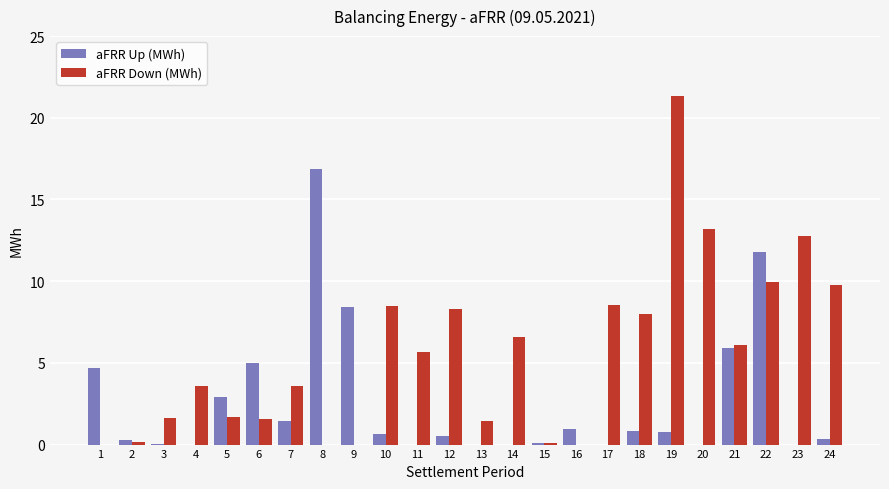

How many groups of bars are there?

24